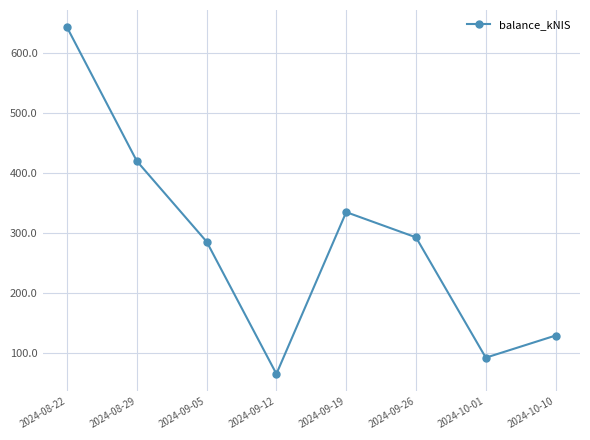

What is the label of the 6th point from the left?

2024-09-26